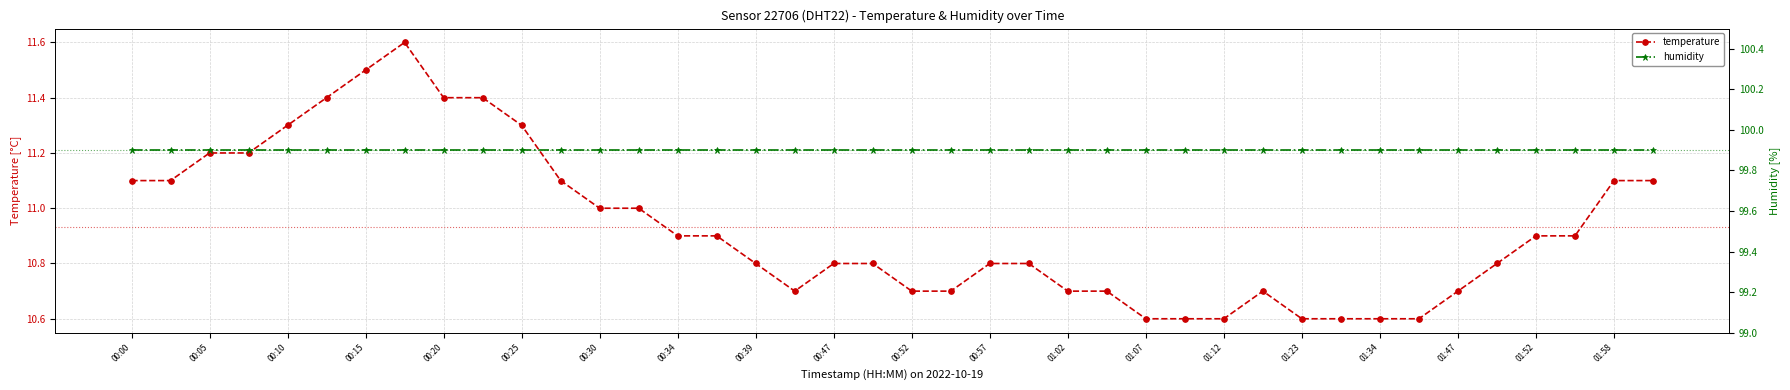

How many interior local peaks does the temperature series have?

2